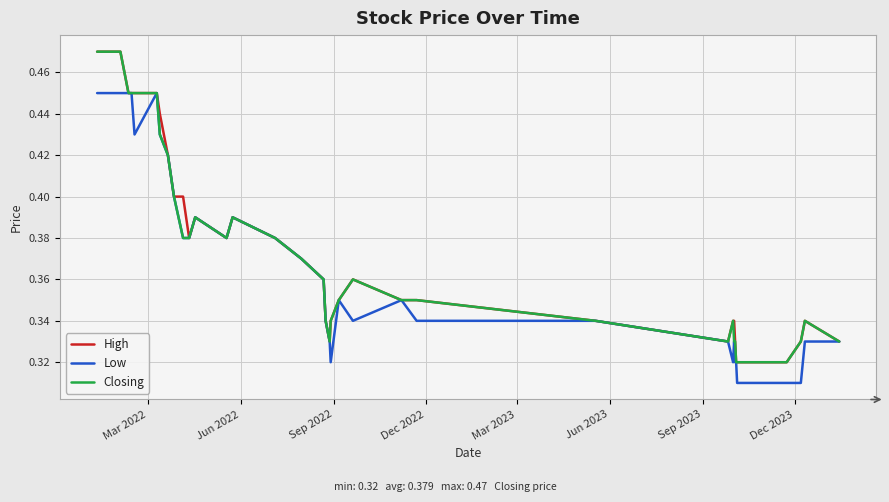

Does the chart display data point markers on the line(s)?

No